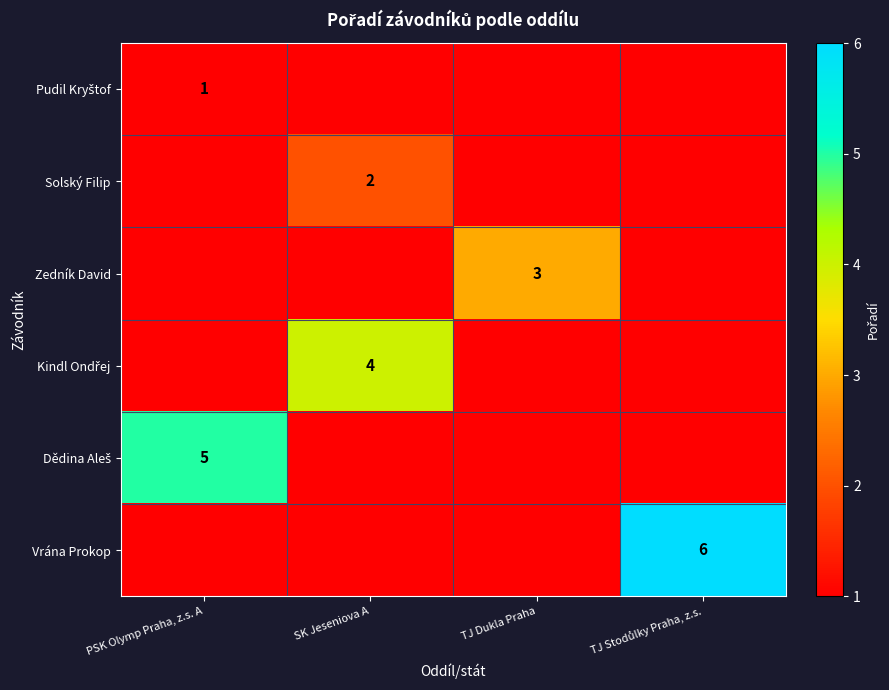

True or false: Zedník David has a value of 1 at TJ Dukla Praha.

False